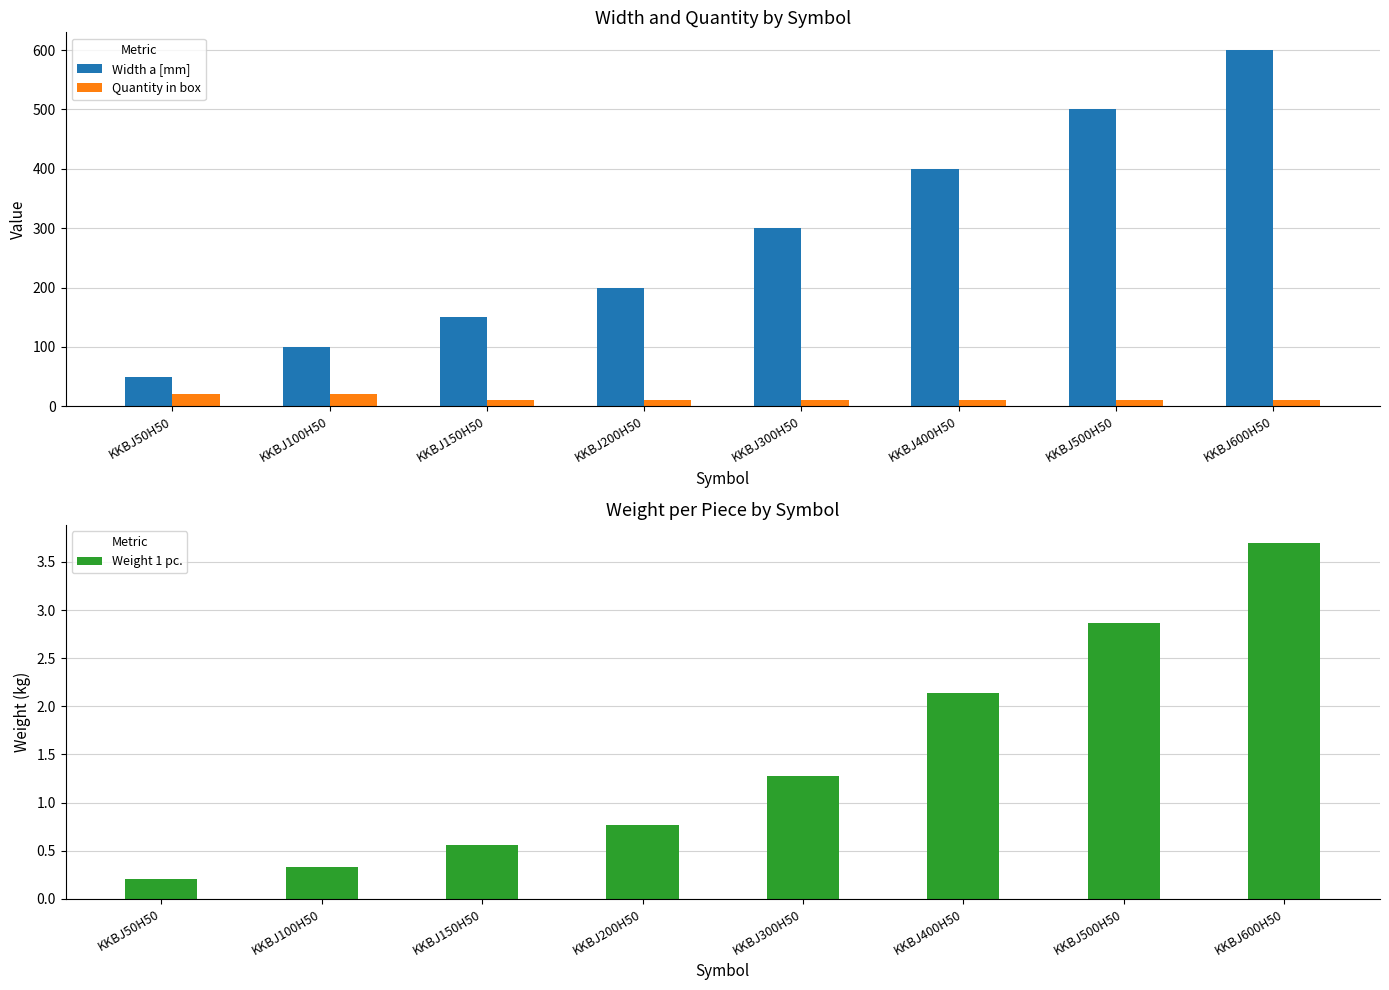

How many bars are there in total?

24